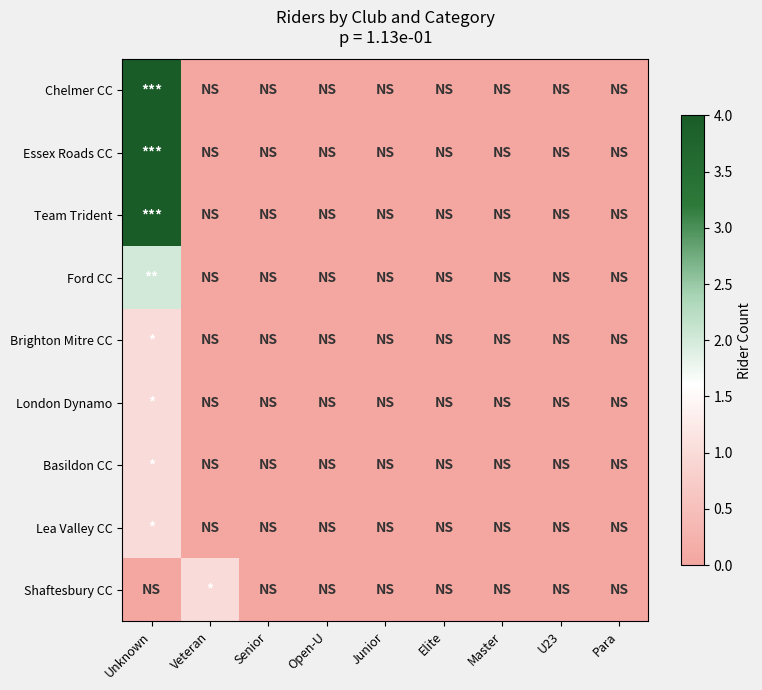

Reading left to right, what are all the values shown in this chart?

Chelmer CC: Unknown=4	Veteran=0	Senior=0	Open-U=0	Junior=0	Elite=0	Master=0	U23=0	Para=0
Essex Roads CC: Unknown=4	Veteran=0	Senior=0	Open-U=0	Junior=0	Elite=0	Master=0	U23=0	Para=0
Team Trident: Unknown=4	Veteran=0	Senior=0	Open-U=0	Junior=0	Elite=0	Master=0	U23=0	Para=0
Ford CC: Unknown=2	Veteran=0	Senior=0	Open-U=0	Junior=0	Elite=0	Master=0	U23=0	Para=0
Brighton Mitre CC: Unknown=1	Veteran=0	Senior=0	Open-U=0	Junior=0	Elite=0	Master=0	U23=0	Para=0
London Dynamo: Unknown=1	Veteran=0	Senior=0	Open-U=0	Junior=0	Elite=0	Master=0	U23=0	Para=0
Basildon CC: Unknown=1	Veteran=0	Senior=0	Open-U=0	Junior=0	Elite=0	Master=0	U23=0	Para=0
Lea Valley CC: Unknown=1	Veteran=0	Senior=0	Open-U=0	Junior=0	Elite=0	Master=0	U23=0	Para=0
Shaftesbury CC: Unknown=0	Veteran=1	Senior=0	Open-U=0	Junior=0	Elite=0	Master=0	U23=0	Para=0